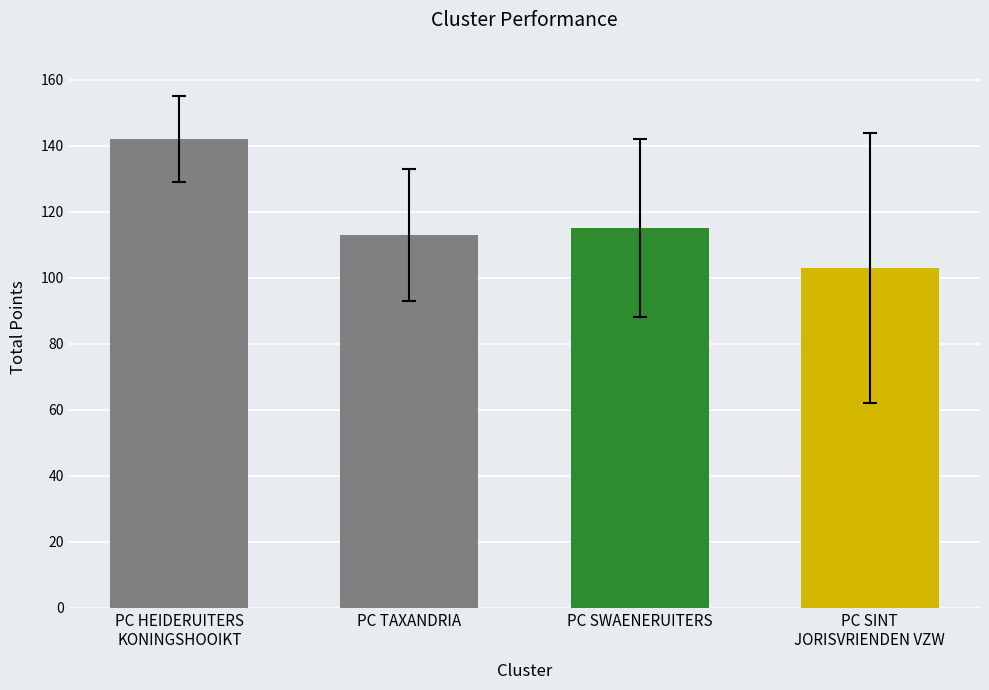

Between PC HEIDERUITERS KONINGSHOOIKT and PC TAXANDRIA, which is larger?

PC HEIDERUITERS KONINGSHOOIKT